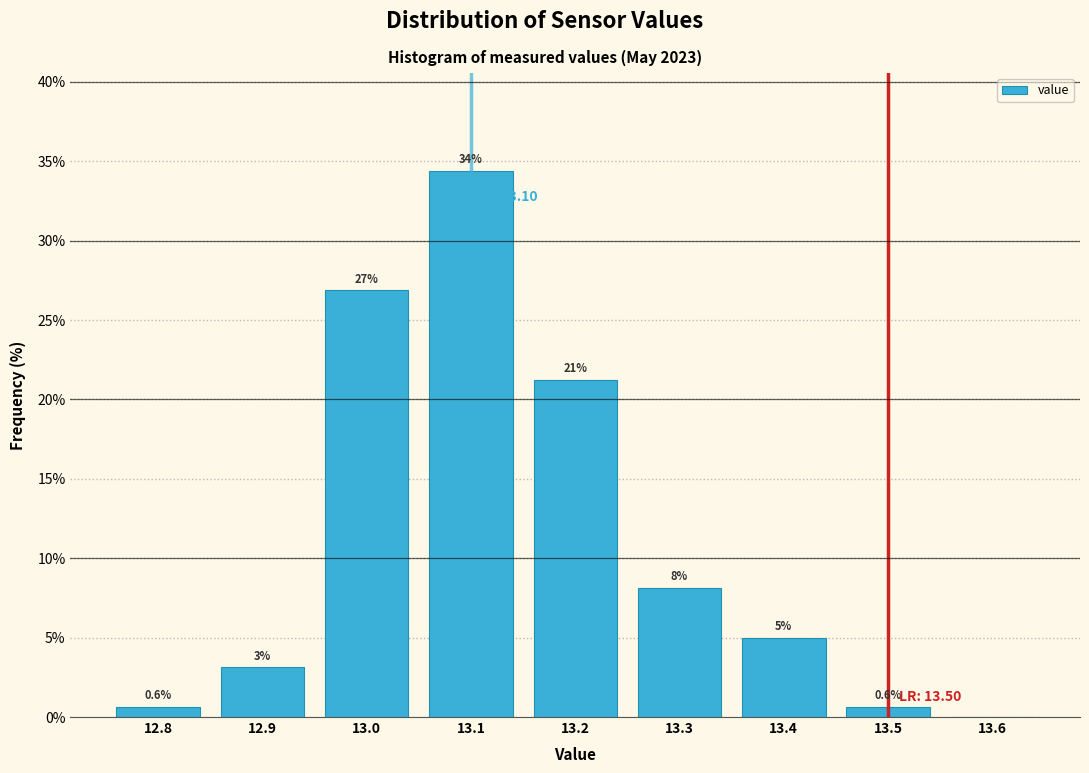

Over which range of the x-axis is the bar tallest?

13.05 to 13.15